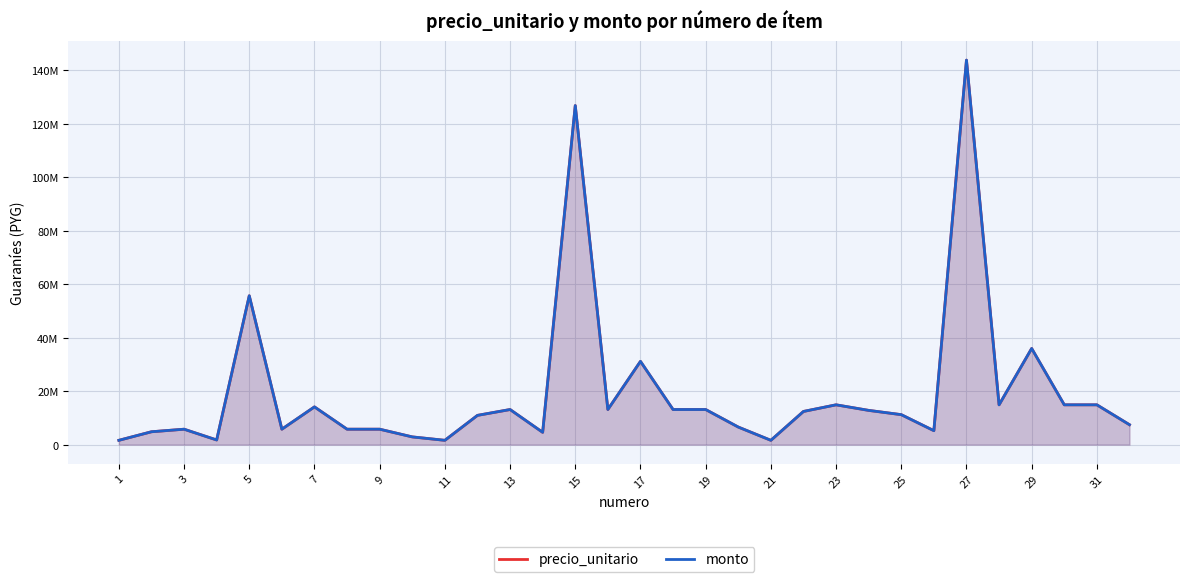

The precio_unitario series shows 25267303 at 27. True or false?

False